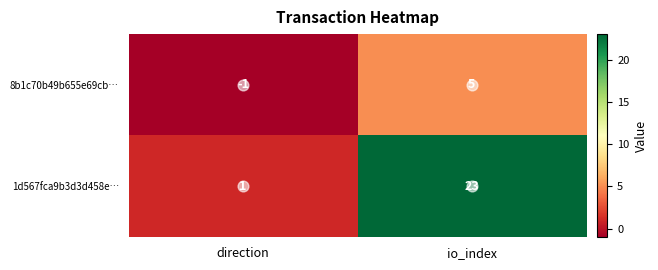

Where is 1d567fca9b3d3d458e… nearest to the value 12?

direction